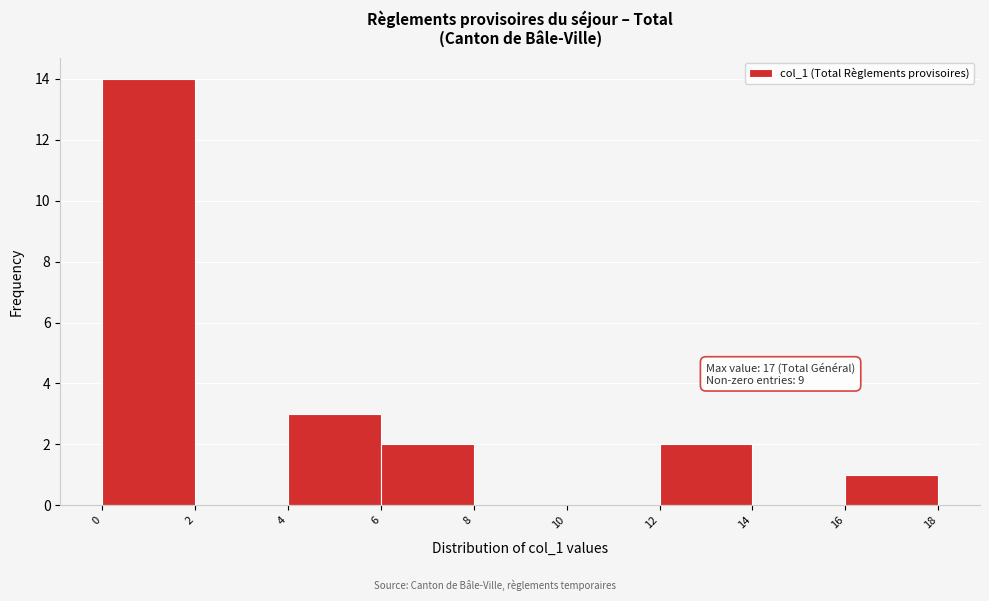

Over which range of the x-axis is the bar tallest?

0 to 2